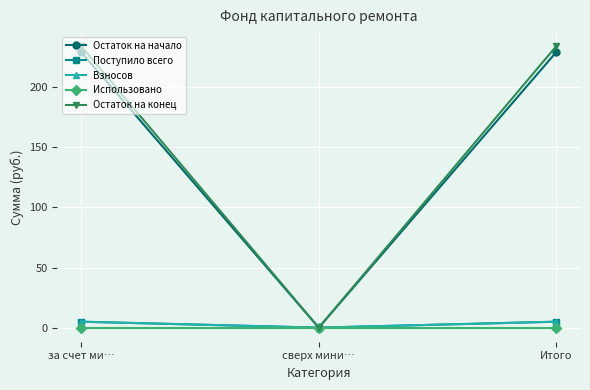

How many lines are shown in the chart?

5